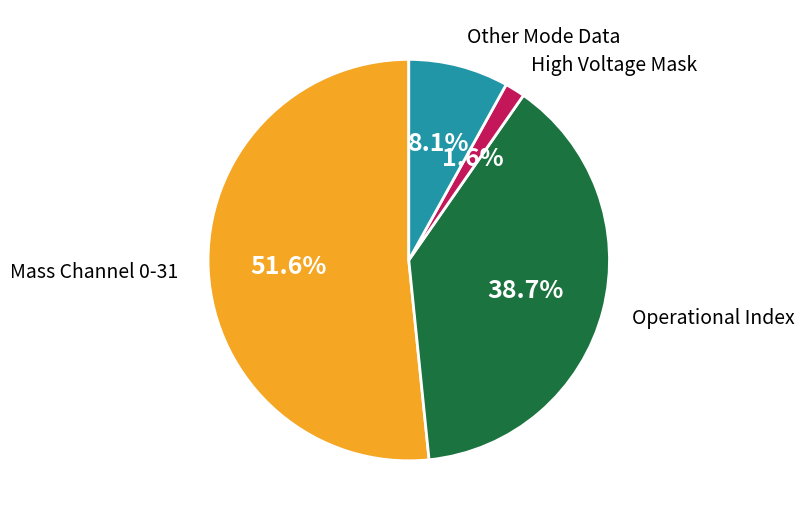

Is there any slice that represents more than half of the pie?

Yes